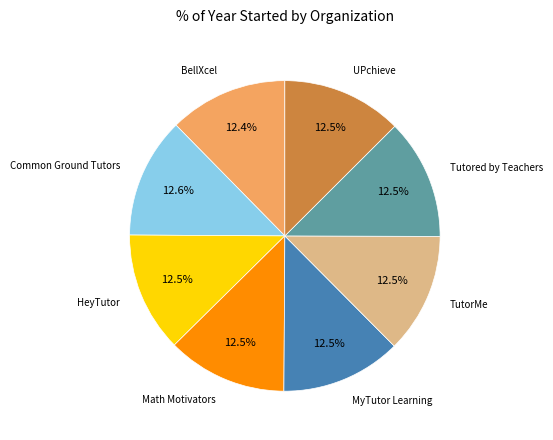

Does any single category account for the majority?

No